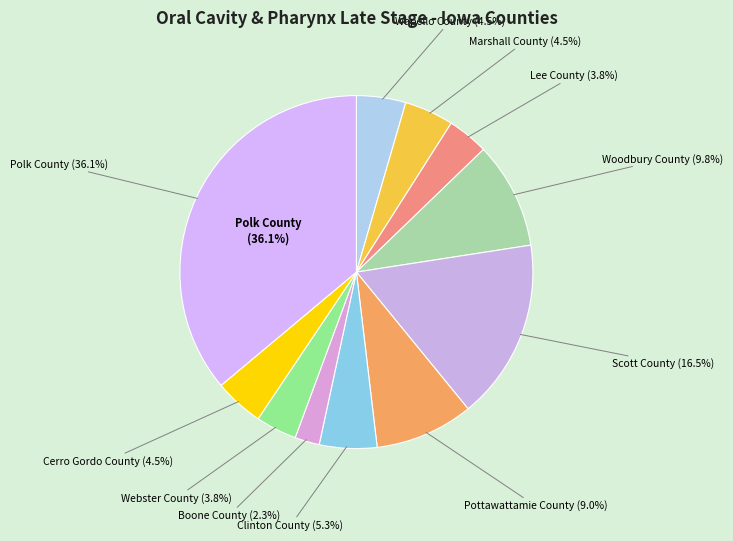

To the nearest percent, what portion does Lee County represent?

4%